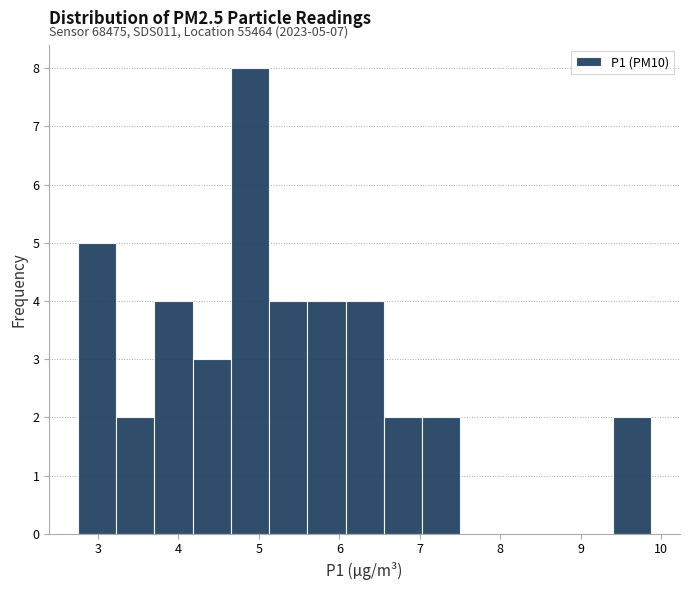

Which range on the x-axis has the tallest bar?

4.7 to 5.1